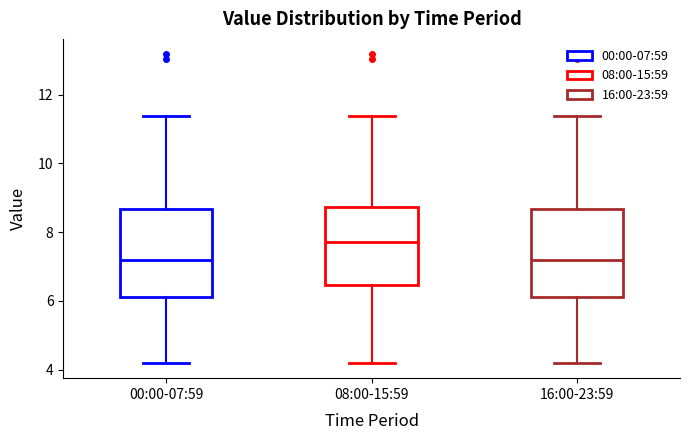

Where is the upper edge of the box for 16:00-23:59 on the y-axis? The values are not printed on the chart, so give them approximately, as read against the axis.

8.6